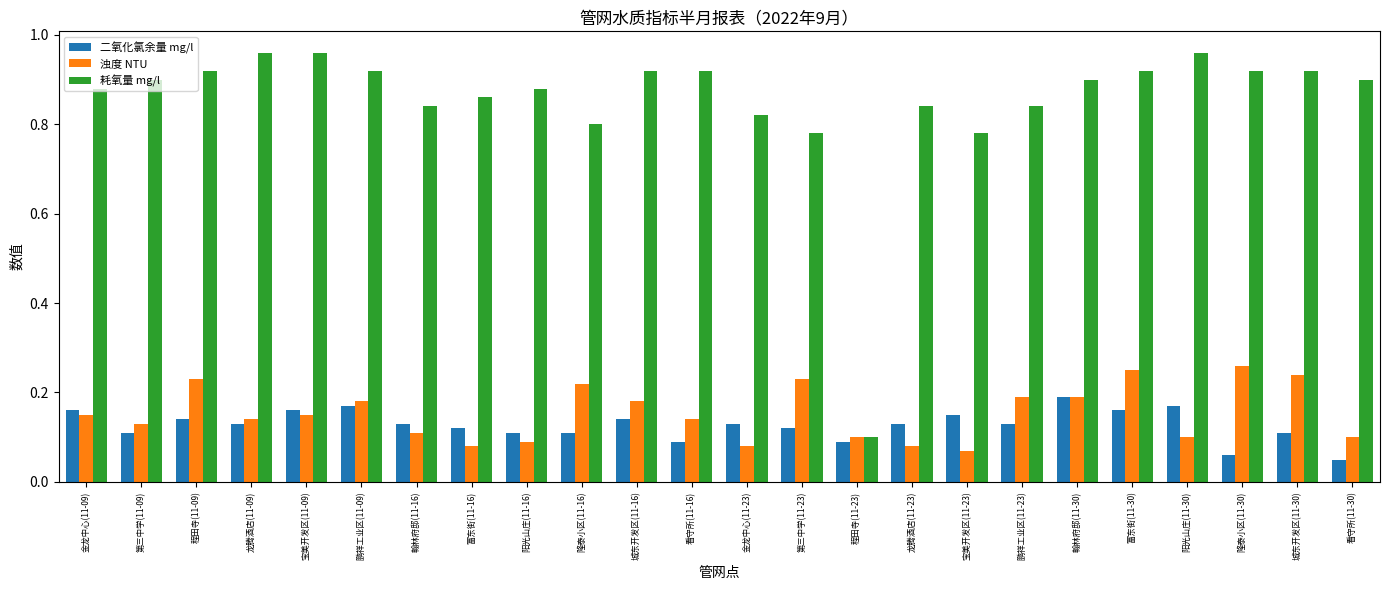

The 耗氧量 mg/l series shows 1.5 at 龙腾酒店(11-09). True or false?

False